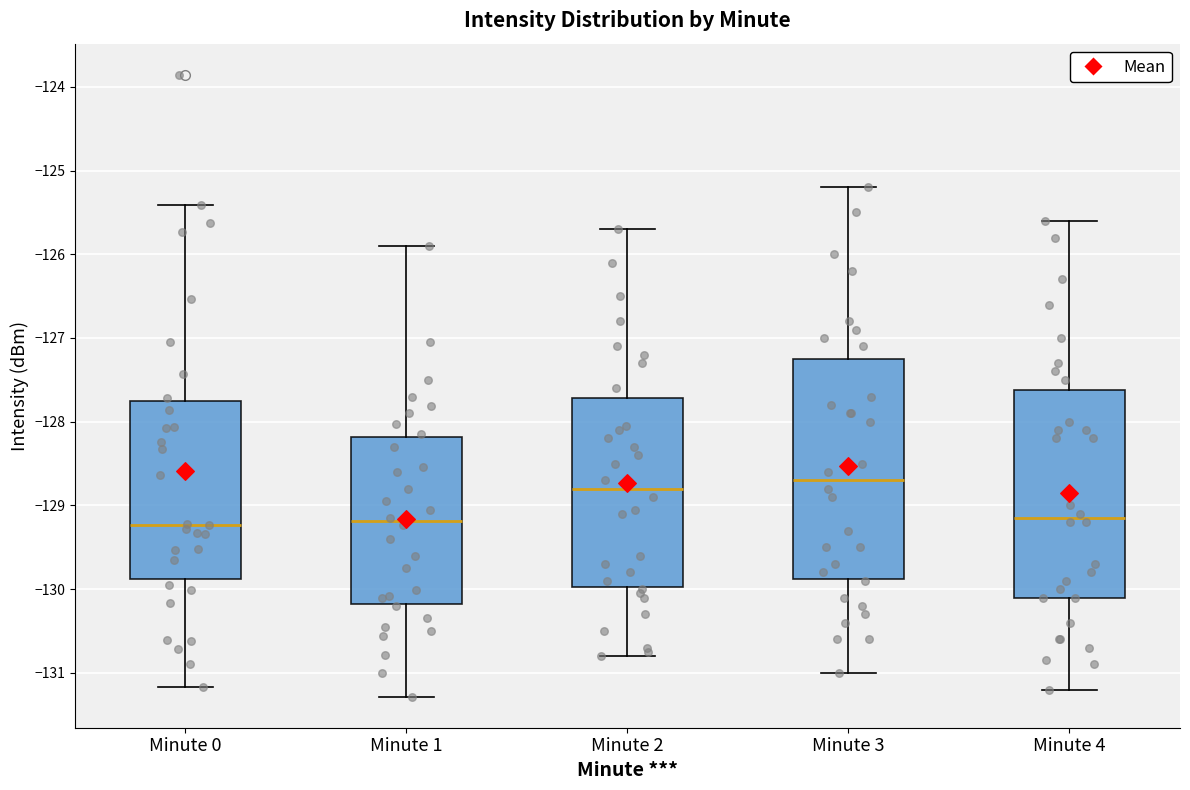

Where is the lower edge of the box for Minute 2 on the y-axis? The values are not printed on the chart, so give them approximately, as read against the axis.

-130.0